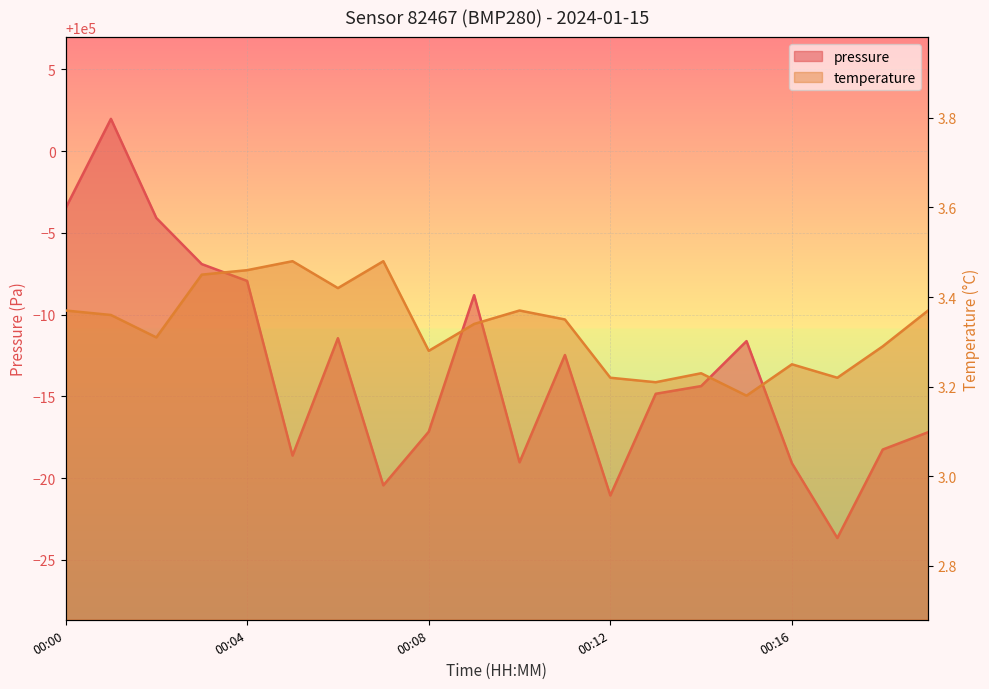

At 00:15, list the series in order from largest to smallest.

pressure, temperature